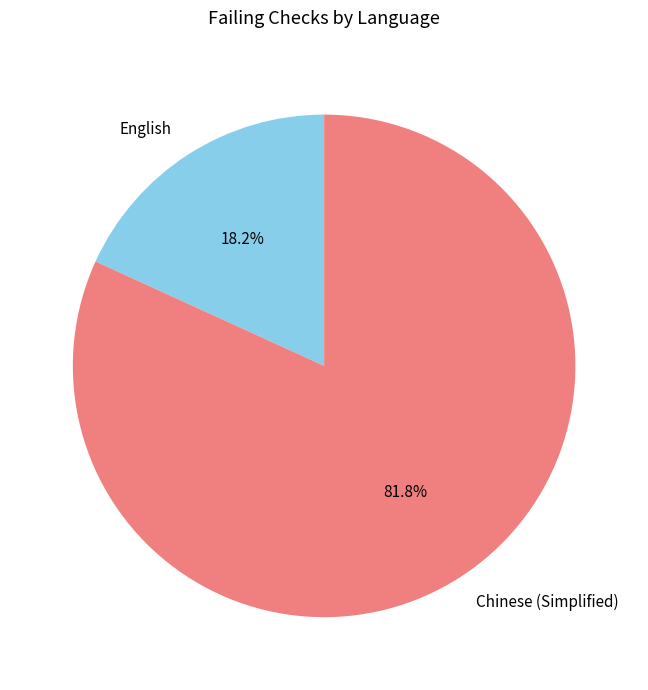

What is the ratio of the value at Chinese (Simplified) to the value at English?

4.5